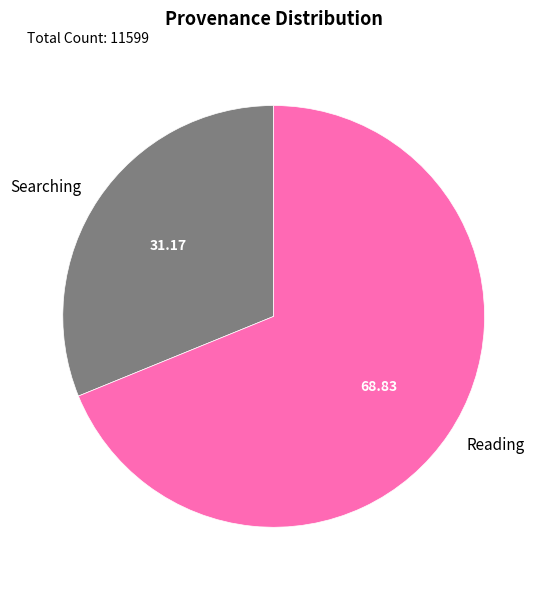

Rank the categories by value from lowest to highest.

Searching, Reading